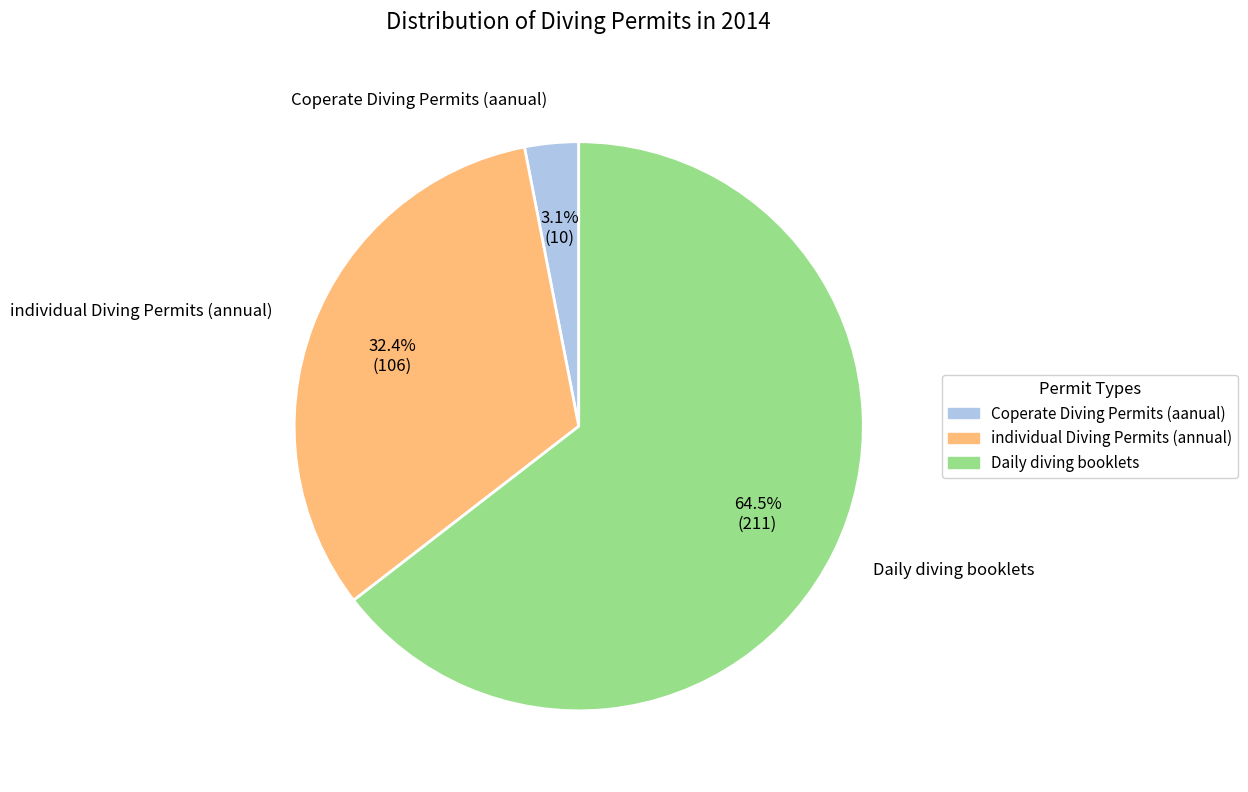

Which category has the smallest portion of the pie?

Coperate Diving Permits (aanual)